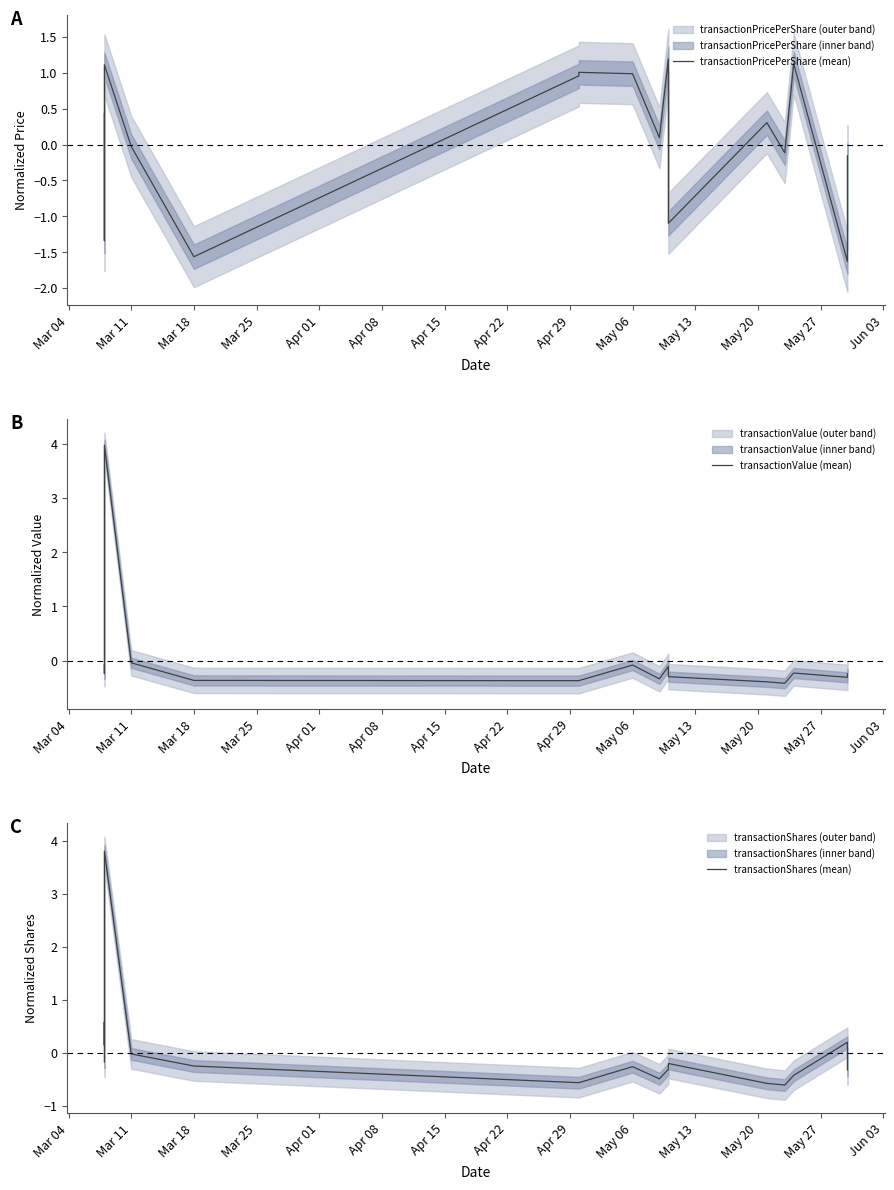

Is the value of transactionPricePerShare (mean) at May 20 greater than the value of transactionValue (mean) at Mar 11?

No